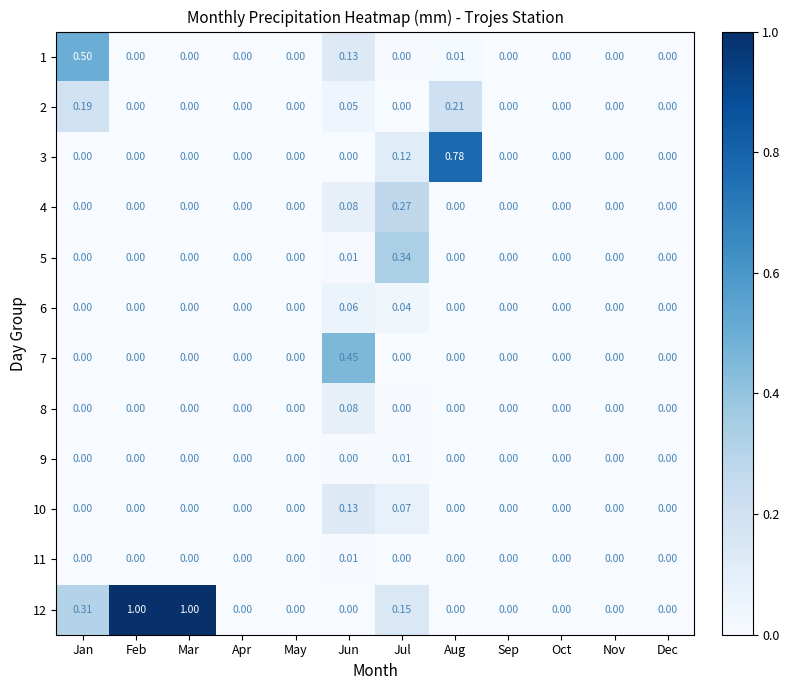

Reading left to right, list all the values displayed in this chart.

1: Jan=0.5	Feb=0.0	Mar=0.0	Apr=0.0	May=0.0	Jun=0.1	Jul=0.0	Aug=0.0	Sep=0.0	Oct=0.0	Nov=0.0	Dec=0.0
2: Jan=0.2	Feb=0.0	Mar=0.0	Apr=0.0	May=0.0	Jun=0.1	Jul=0.0	Aug=0.2	Sep=0.0	Oct=0.0	Nov=0.0	Dec=0.0
3: Jan=0.0	Feb=0.0	Mar=0.0	Apr=0.0	May=0.0	Jun=0.0	Jul=0.1	Aug=0.8	Sep=0.0	Oct=0.0	Nov=0.0	Dec=0.0
4: Jan=0.0	Feb=0.0	Mar=0.0	Apr=0.0	May=0.0	Jun=0.1	Jul=0.3	Aug=0.0	Sep=0.0	Oct=0.0	Nov=0.0	Dec=0.0
5: Jan=0.0	Feb=0.0	Mar=0.0	Apr=0.0	May=0.0	Jun=0.0	Jul=0.3	Aug=0.0	Sep=0.0	Oct=0.0	Nov=0.0	Dec=0.0
6: Jan=0.0	Feb=0.0	Mar=0.0	Apr=0.0	May=0.0	Jun=0.1	Jul=0.0	Aug=0.0	Sep=0.0	Oct=0.0	Nov=0.0	Dec=0.0
7: Jan=0.0	Feb=0.0	Mar=0.0	Apr=0.0	May=0.0	Jun=0.5	Jul=0.0	Aug=0.0	Sep=0.0	Oct=0.0	Nov=0.0	Dec=0.0
8: Jan=0.0	Feb=0.0	Mar=0.0	Apr=0.0	May=0.0	Jun=0.1	Jul=0.0	Aug=0.0	Sep=0.0	Oct=0.0	Nov=0.0	Dec=0.0
9: Jan=0.0	Feb=0.0	Mar=0.0	Apr=0.0	May=0.0	Jun=0.0	Jul=0.0	Aug=0.0	Sep=0.0	Oct=0.0	Nov=0.0	Dec=0.0
10: Jan=0.0	Feb=0.0	Mar=0.0	Apr=0.0	May=0.0	Jun=0.1	Jul=0.1	Aug=0.0	Sep=0.0	Oct=0.0	Nov=0.0	Dec=0.0
11: Jan=0.0	Feb=0.0	Mar=0.0	Apr=0.0	May=0.0	Jun=0.0	Jul=0.0	Aug=0.0	Sep=0.0	Oct=0.0	Nov=0.0	Dec=0.0
12: Jan=0.3	Feb=1.0	Mar=1.0	Apr=0.0	May=0.0	Jun=0.0	Jul=0.1	Aug=0.0	Sep=0.0	Oct=0.0	Nov=0.0	Dec=0.0